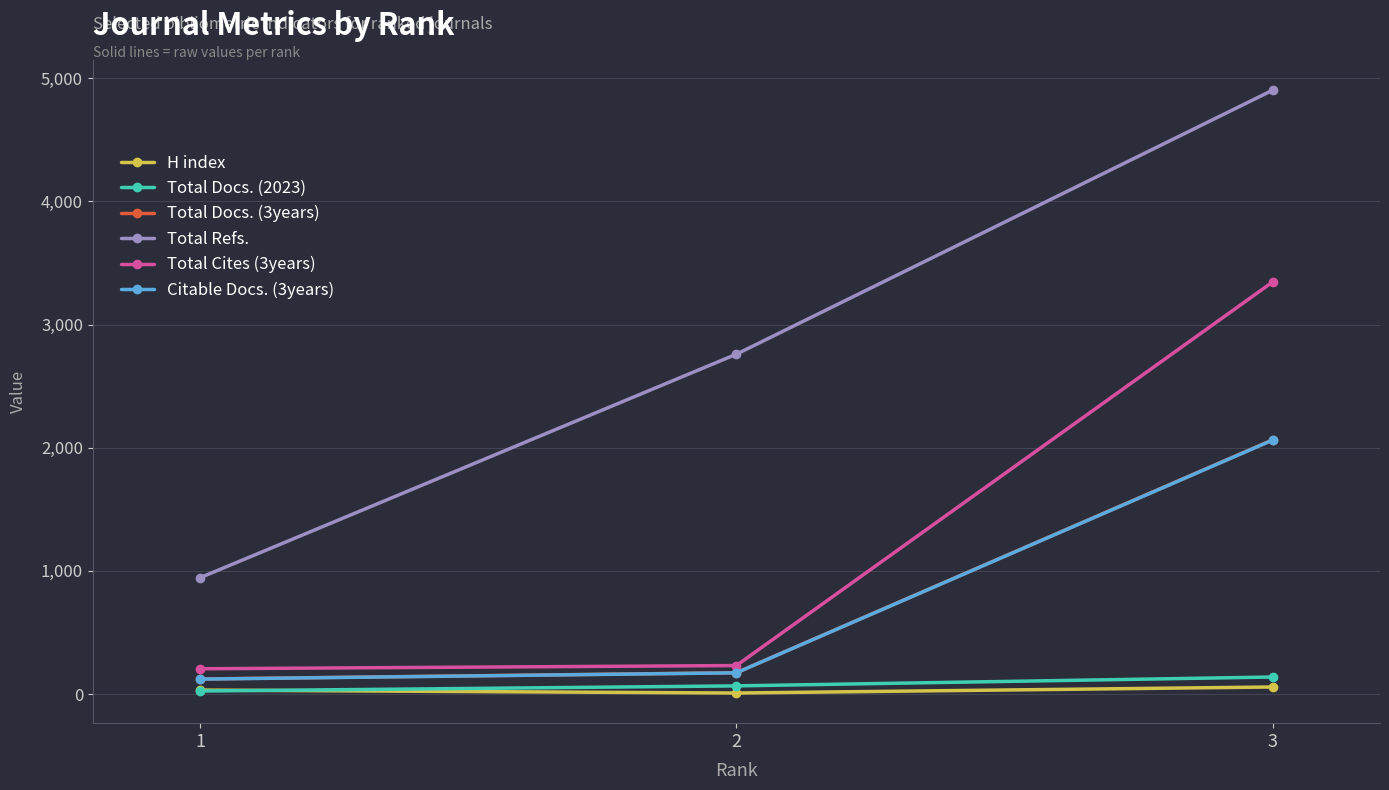

Which series has the widest spread of values?

Total Refs.